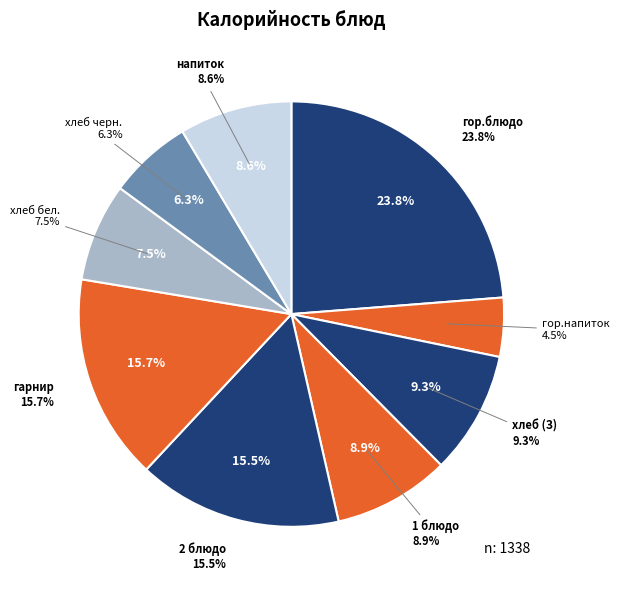

What is the smallest slice in the pie chart?

Завтрак (гор.напиток)